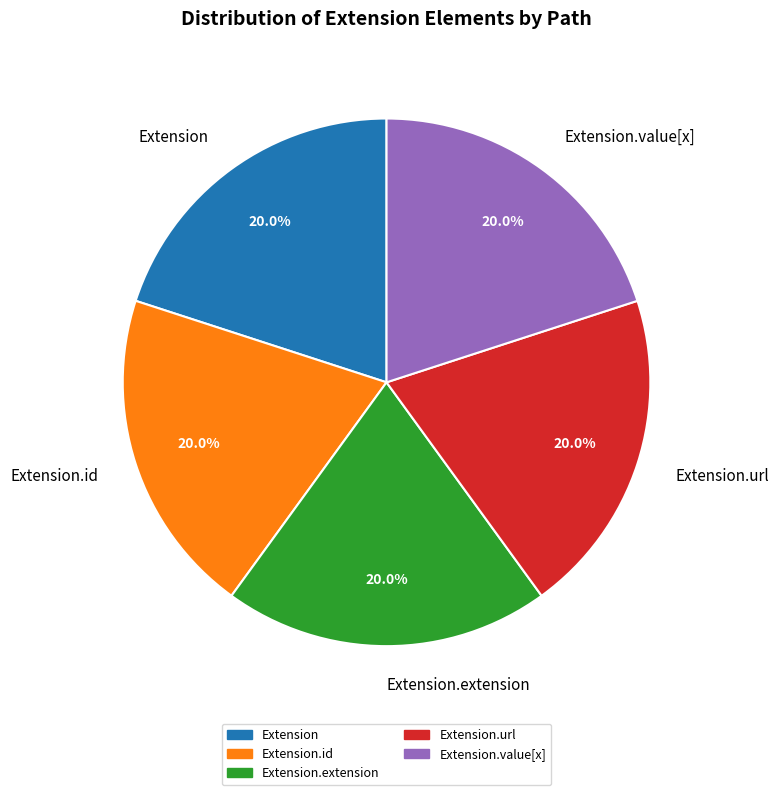

Count the number of slices in the pie.

5